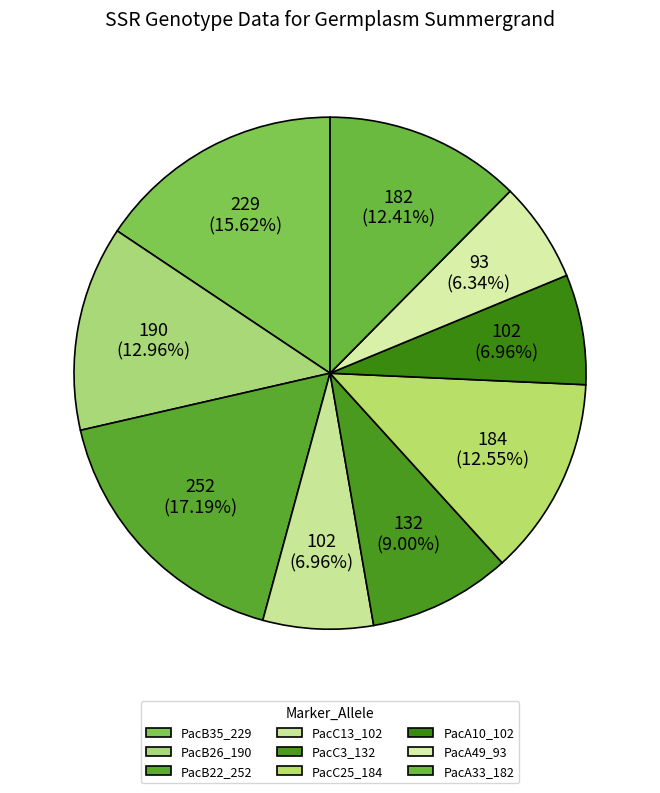

The PacB35_229 slice represents 27% of the pie. True or false?

False